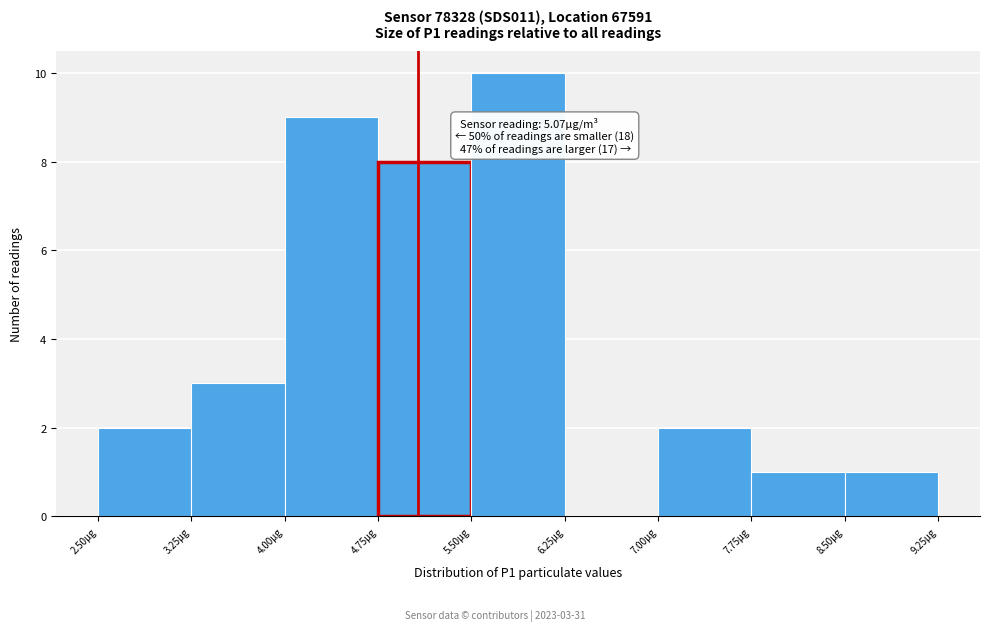

Which range on the x-axis has the tallest bar?

5.50 to 6.25